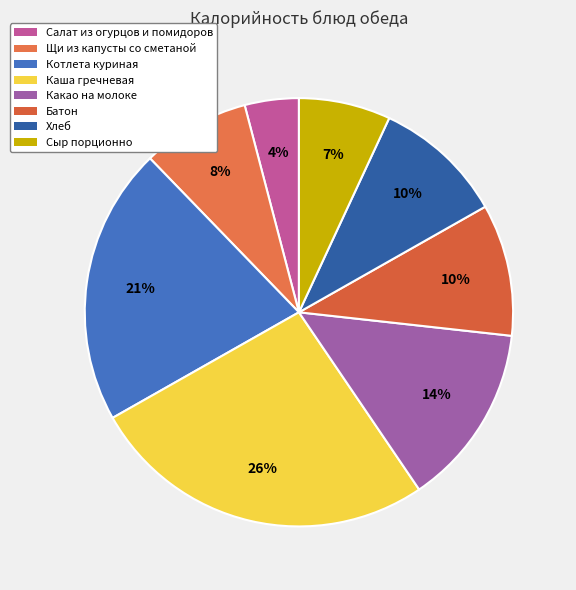

Count the number of slices in the pie.

8